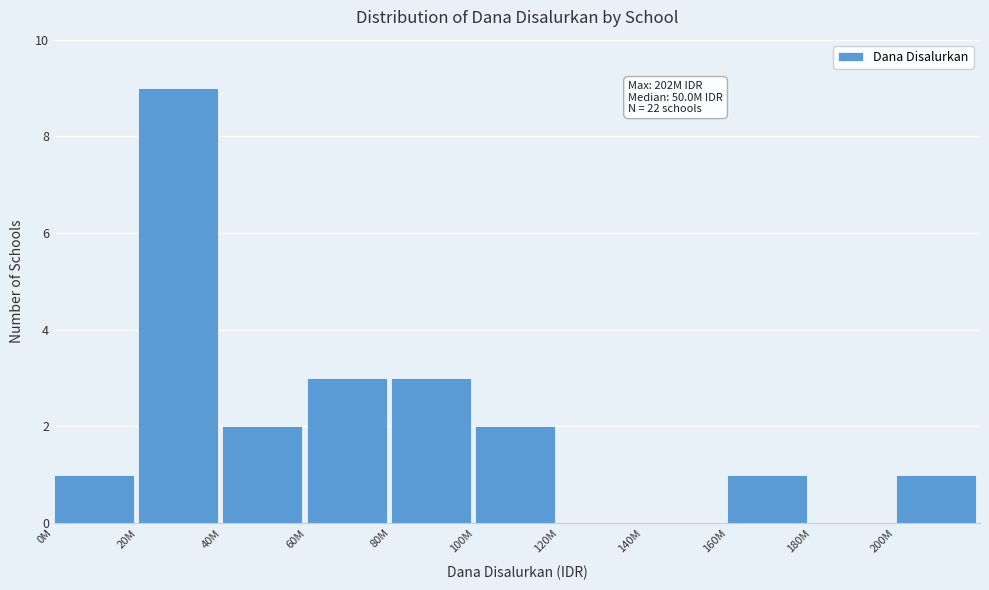

Reading right to left, list all the values displayed in this chart.

200M=1	180M=0	160M=1	140M=0	120M=0	100M=2	80M=3	60M=3	40M=2	20M=9	0M=1